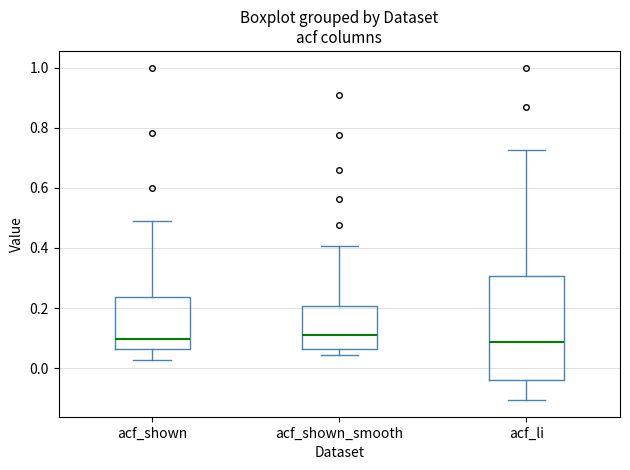

Reading left to right, read every box against the y-axis: the position of its median line, the range the box covers, and the ends of its whiskers. The values are not printed on the chart, so give them approximately, as read against the axis.

acf_shown: median 0.10, box 0.06 to 0.24, whiskers 0.02 to 0.48
acf_shown_smooth: median 0.12, box 0.06 to 0.20, whiskers 0.04 to 0.40
acf_li: median 0.08, box -0.04 to 0.30, whiskers -0.10 to 0.72